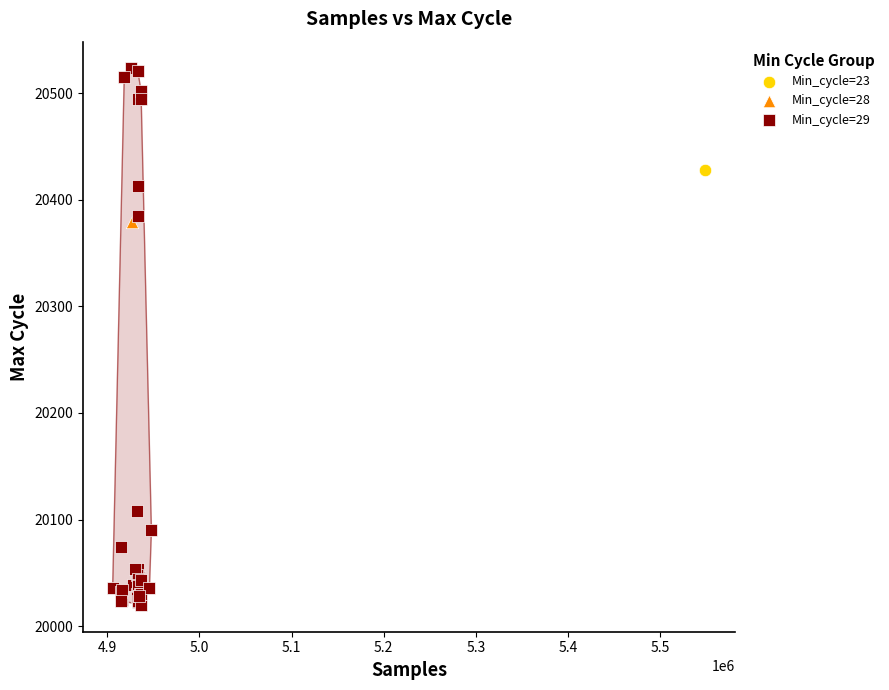

What are all the series names shown in the legend?

Min_cycle=23, Min_cycle=28, Min_cycle=29